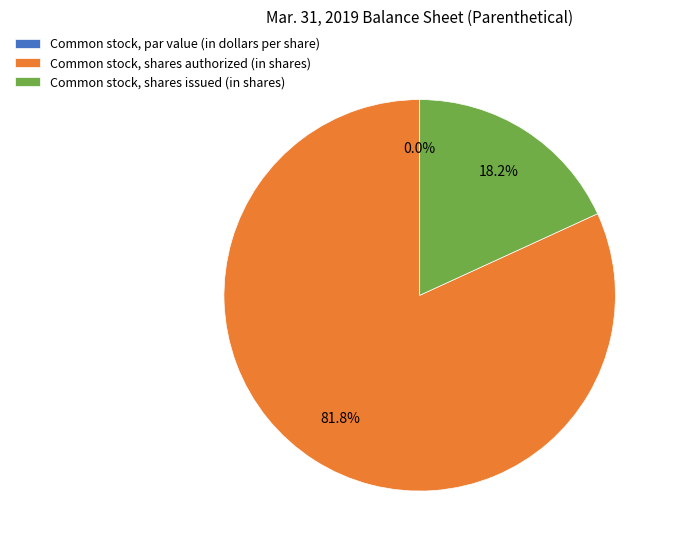

To the nearest percent, what portion does Common stock, shares authorized (in shares) represent?

82%